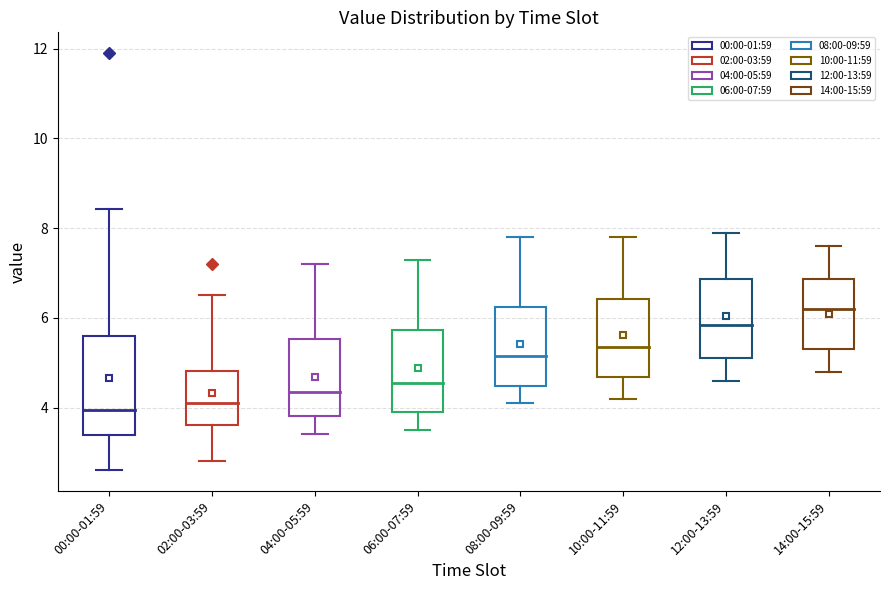

Which box's median line is the highest?

14:00-15:59